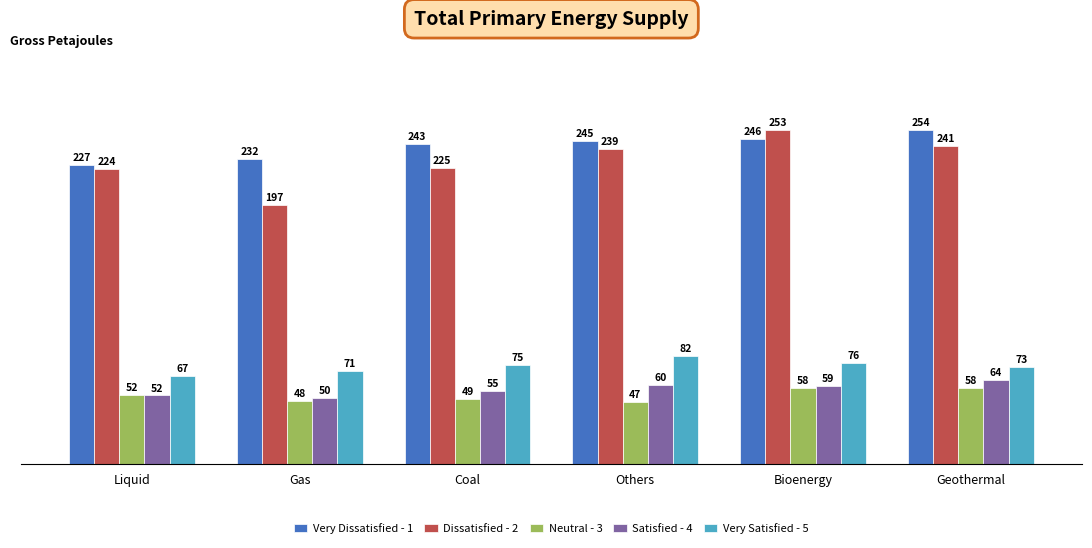

Which category has the highest value in the Very Dissatisfied - 1 series?

Geothermal